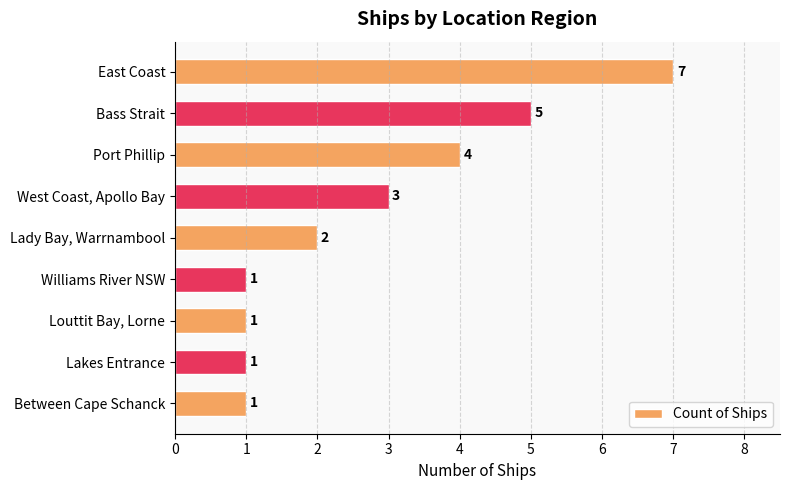

The value at West Coast, Apollo Bay is 3. True or false?

True